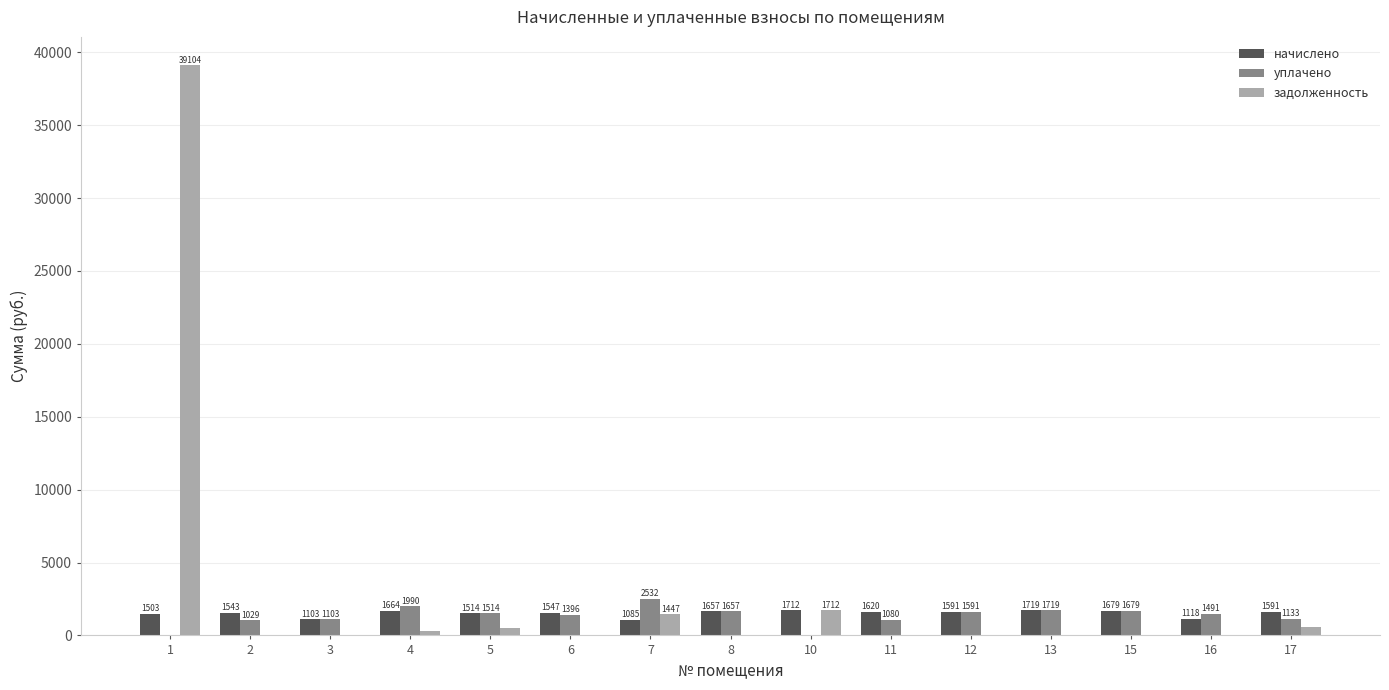

Between 5 and 17, which series saw the biggest shift?

уплачено